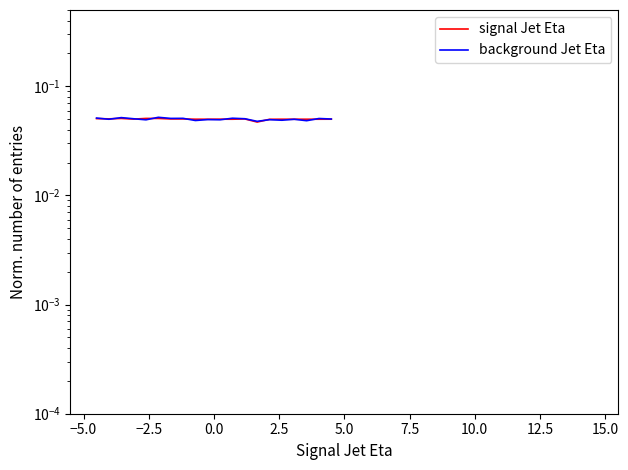

How many lines are shown in the chart?

2